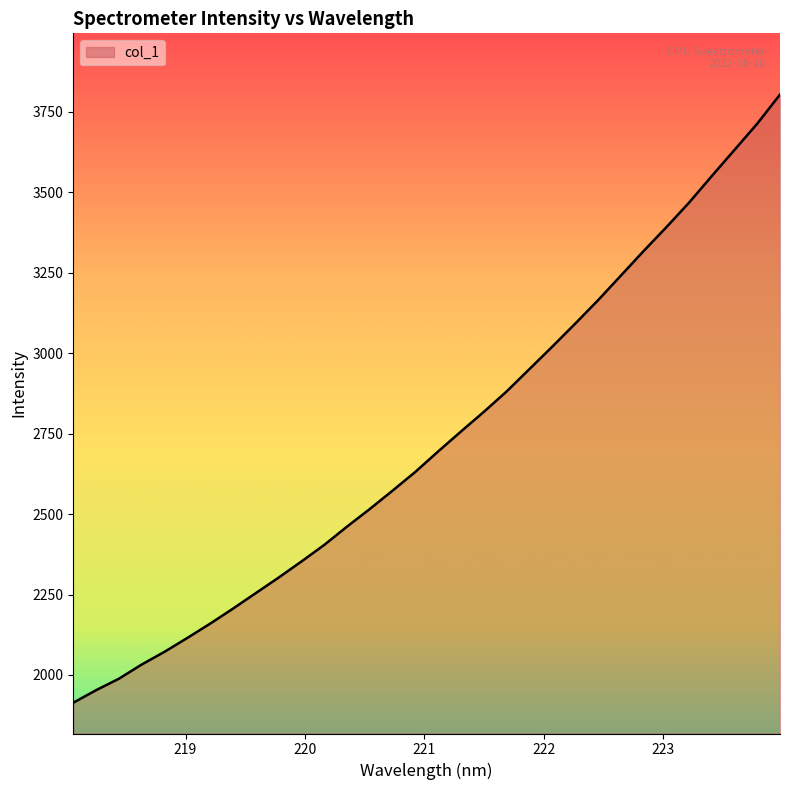

What is the minimum value shown in the chart?

1913.9